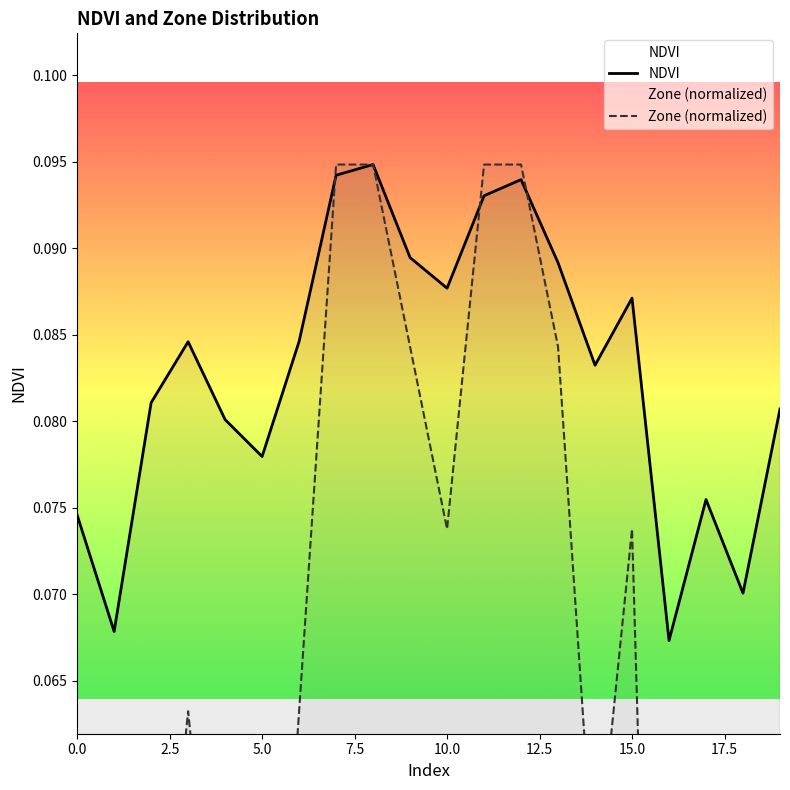

How many categories are shown in the chart?

20